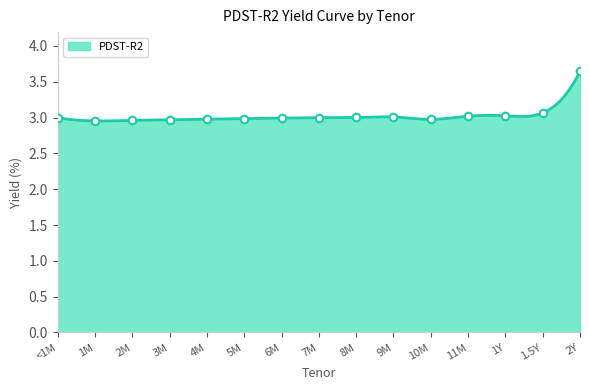

Approximately how many times larger is the value at 10M compared to 5M?

1.0